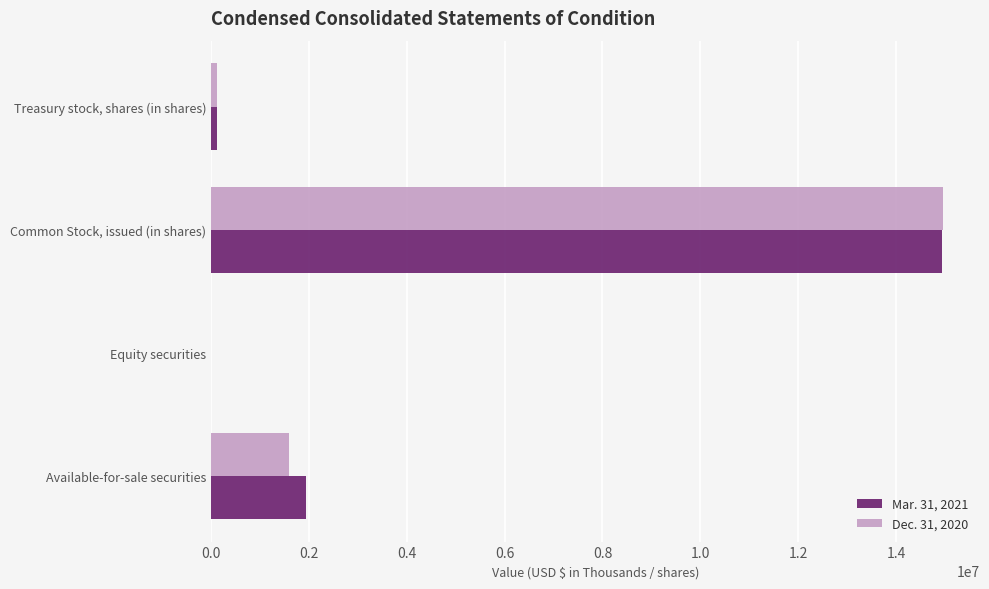

At which label does Dec. 31, 2020 reach its peak?

Common Stock, issued (in shares)